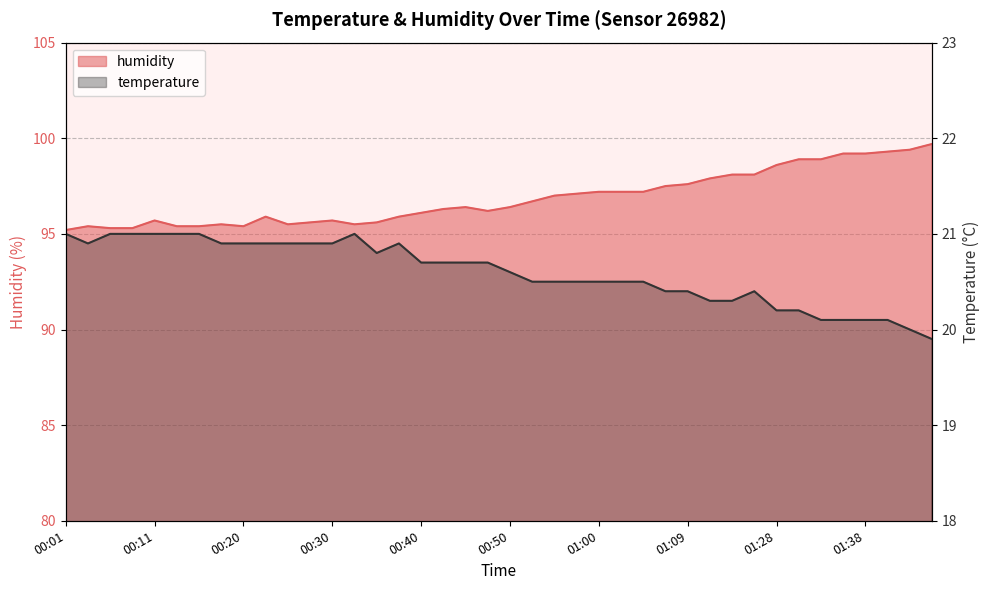

What is the value of the humidity point at the 20th from the left?

96.2